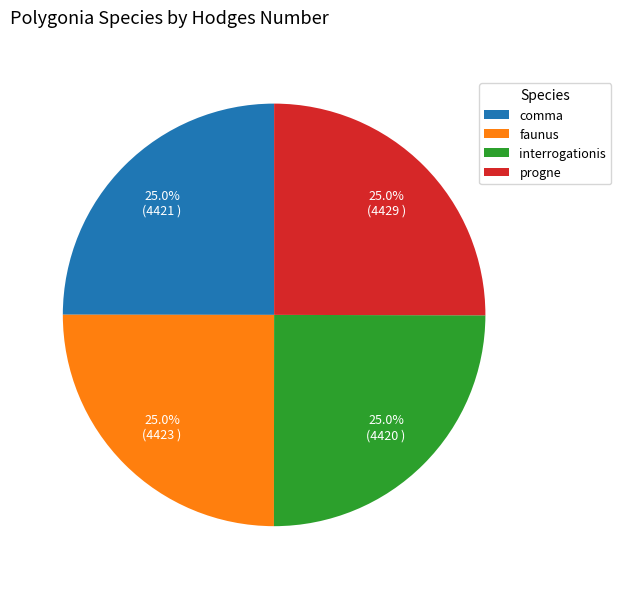

What percentage is the progne slice, to the nearest percent?

25%